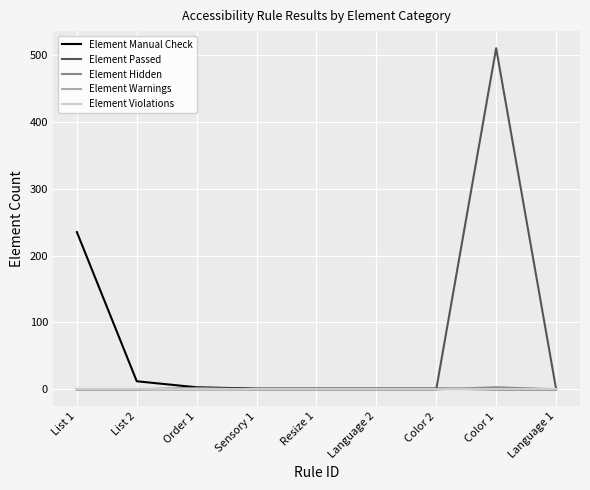

Does the chart display data point markers on the line(s)?

No